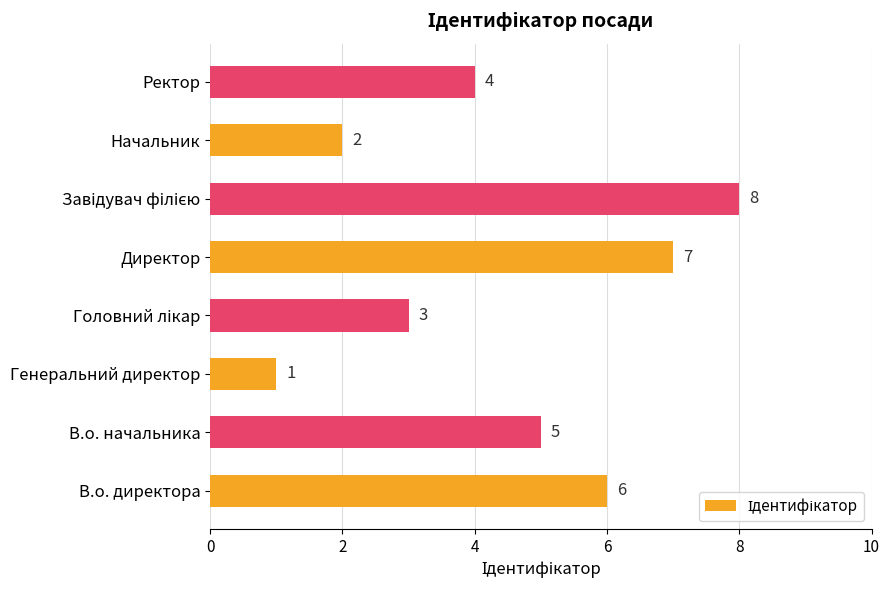

Count the values in the range 3 to 7.

5